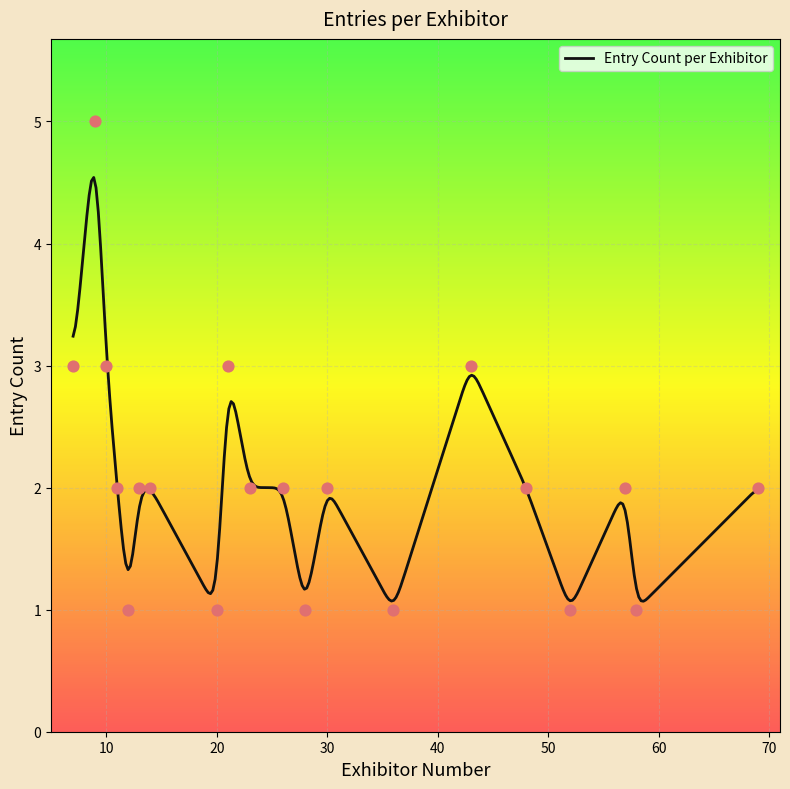

Approximately how many times larger is the value at 13 compared to 11?

1.0